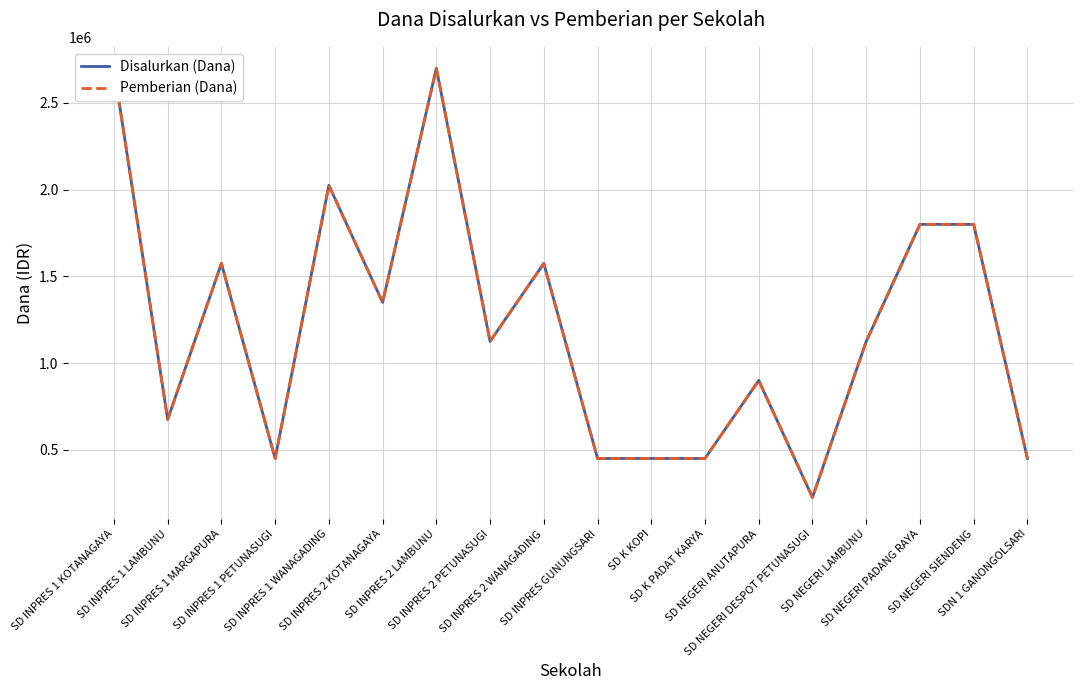

What are all the series names shown in the legend?

Disalurkan (Dana), Pemberian (Dana)